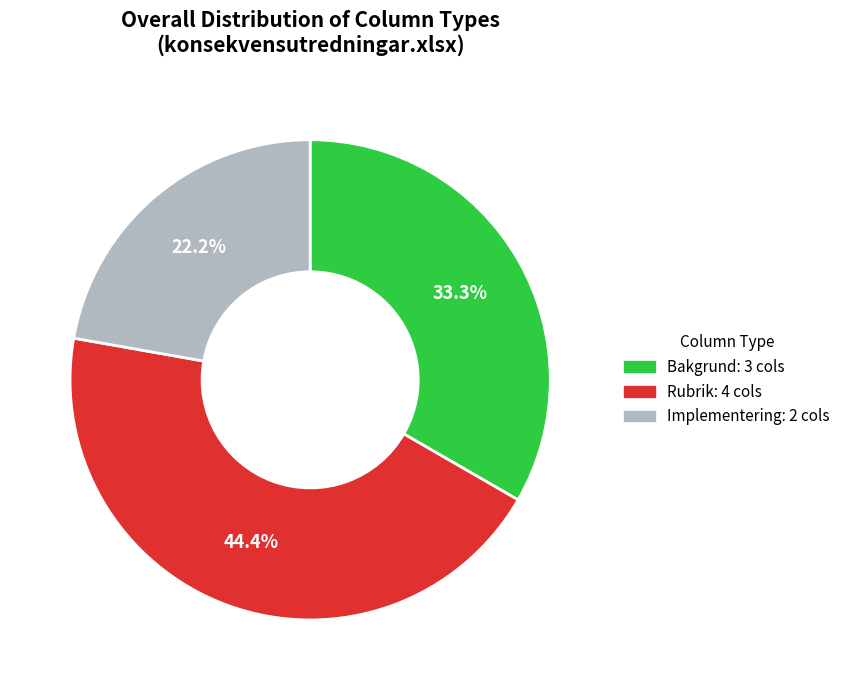

Which slice is the largest?

Rubrik